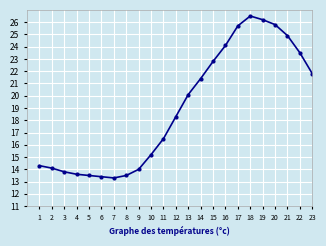

How many values are below 18?

11